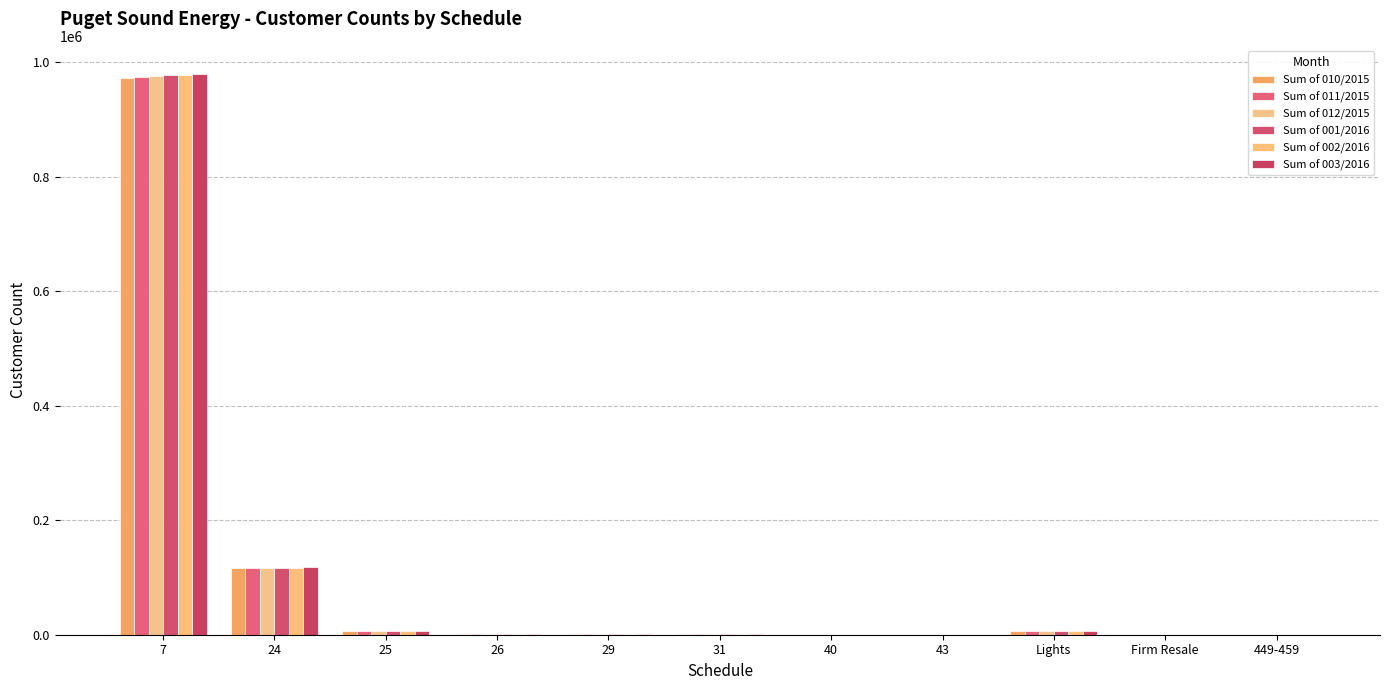

Between 7 and 40, which series saw the biggest shift?

Sum of 003/2016